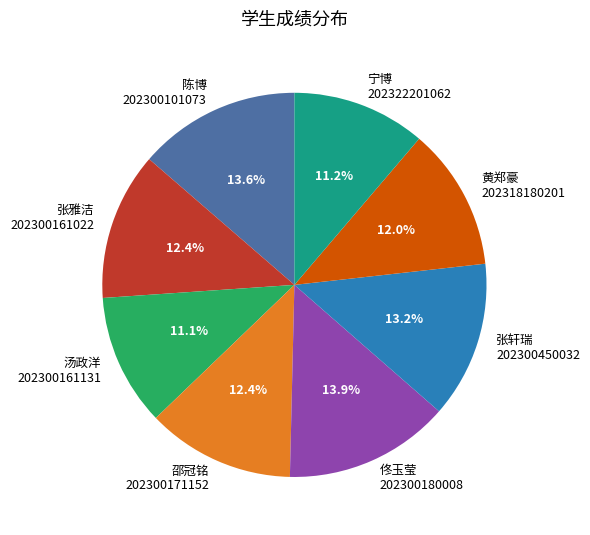

To the nearest percent, what is the difference between the largest and smallest slice percentages?

3%